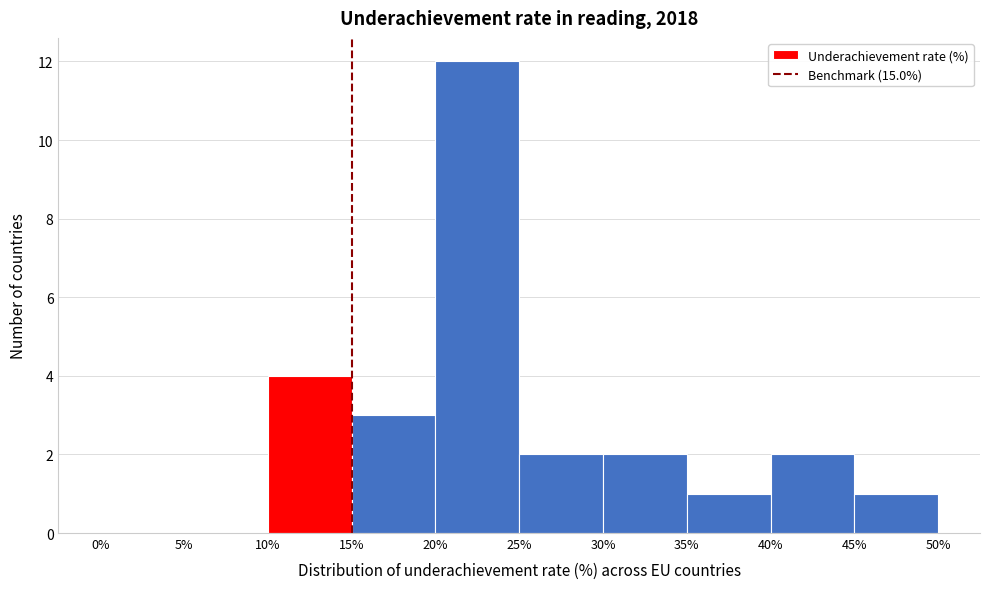

Which range on the x-axis has the tallest bar?

20% to 25%